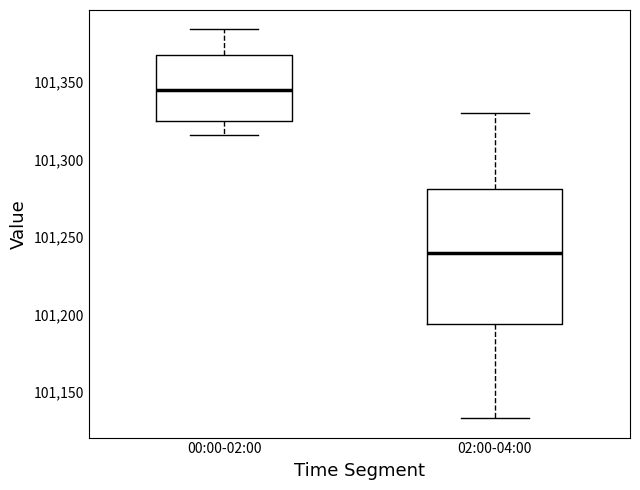

Where is the upper edge of the box for 00:00-02:00 on the y-axis? The values are not printed on the chart, so give them approximately, as read against the axis.

101365